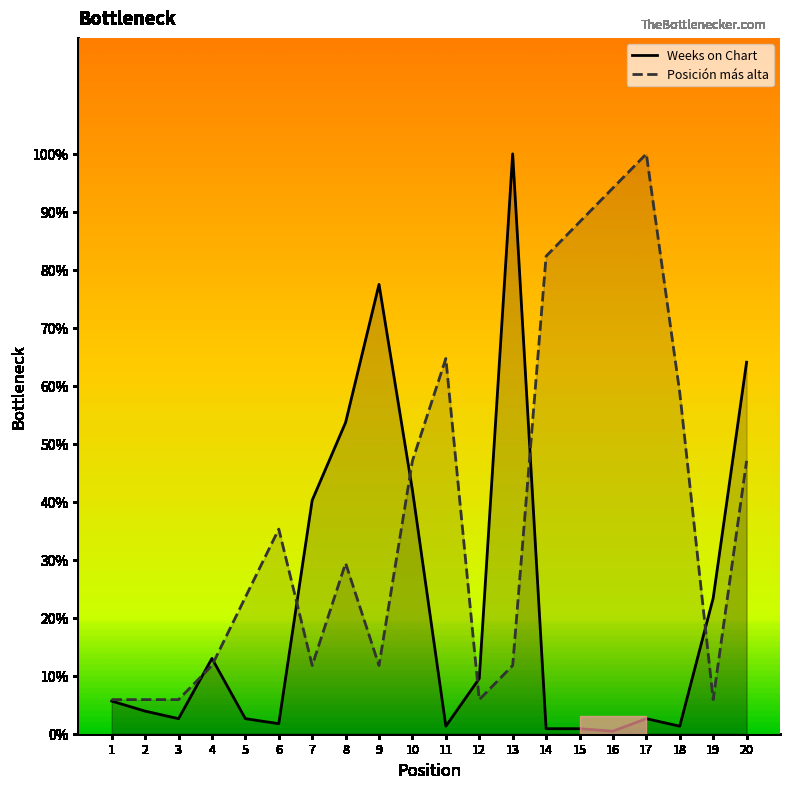

What is the maximum value shown in the chart?

100.0